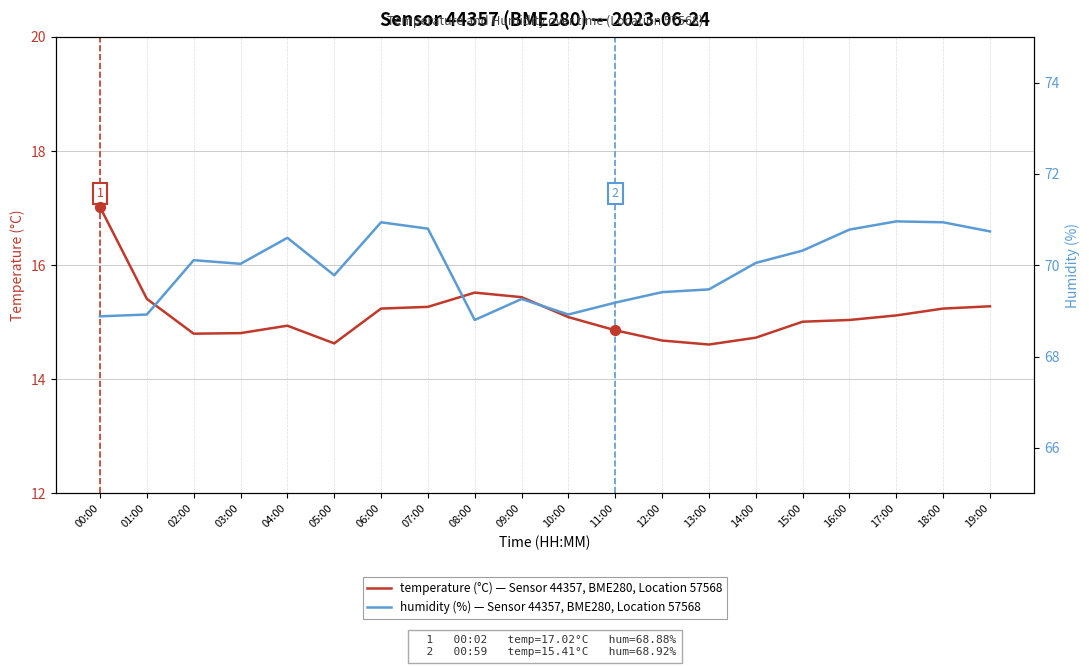

Is the value of humidity (%) at 14:00 greater than the value of temperature (°C) at 17:00?

Yes